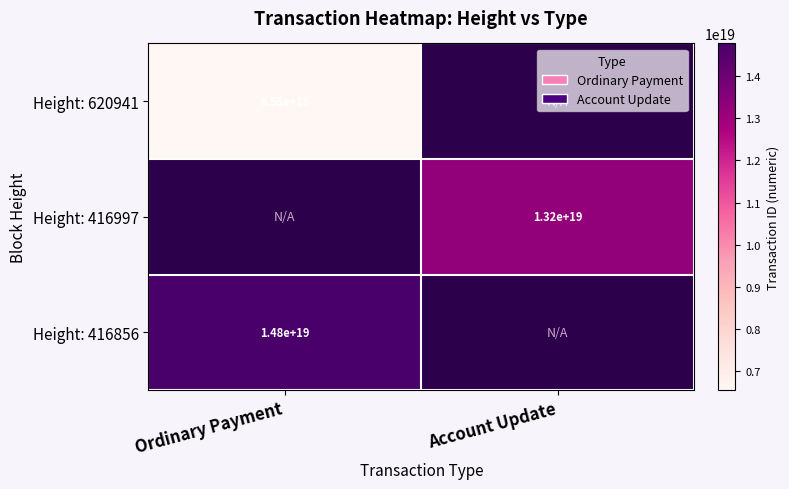

Is the value of Height: 416997 at Account Update greater than the value of Height: 620941 at Ordinary Payment?

Yes